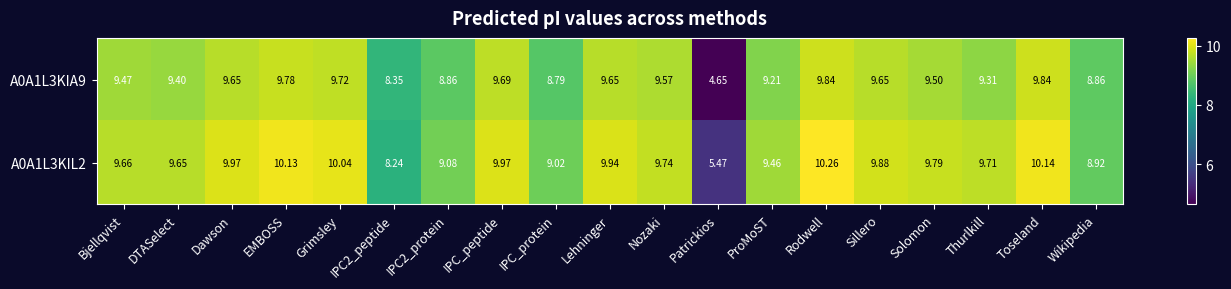

Where does the A0A1L3KIA9 series first go above 9?

Bjellqvist